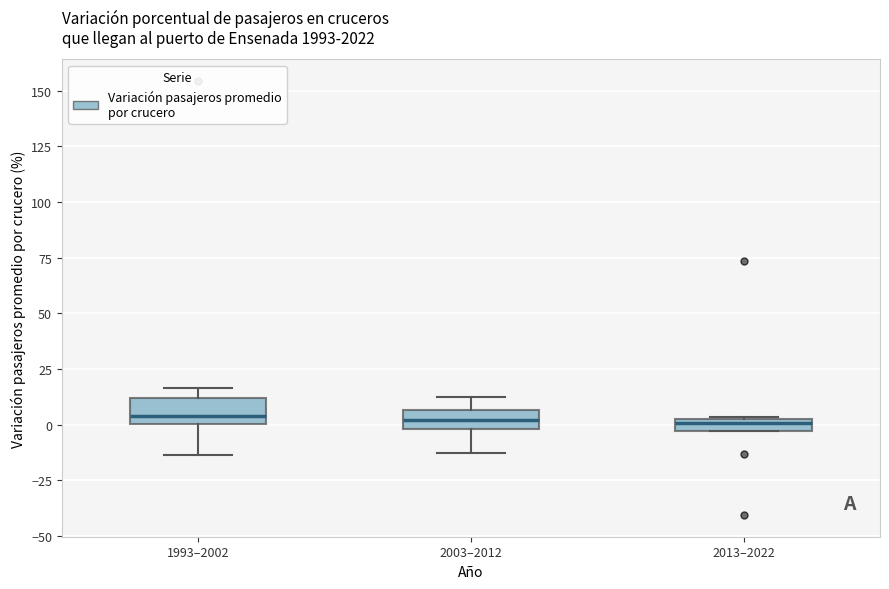

Where is the upper edge of the box for 2013–2022 on the y-axis? The values are not printed on the chart, so give them approximately, as read against the axis.

0